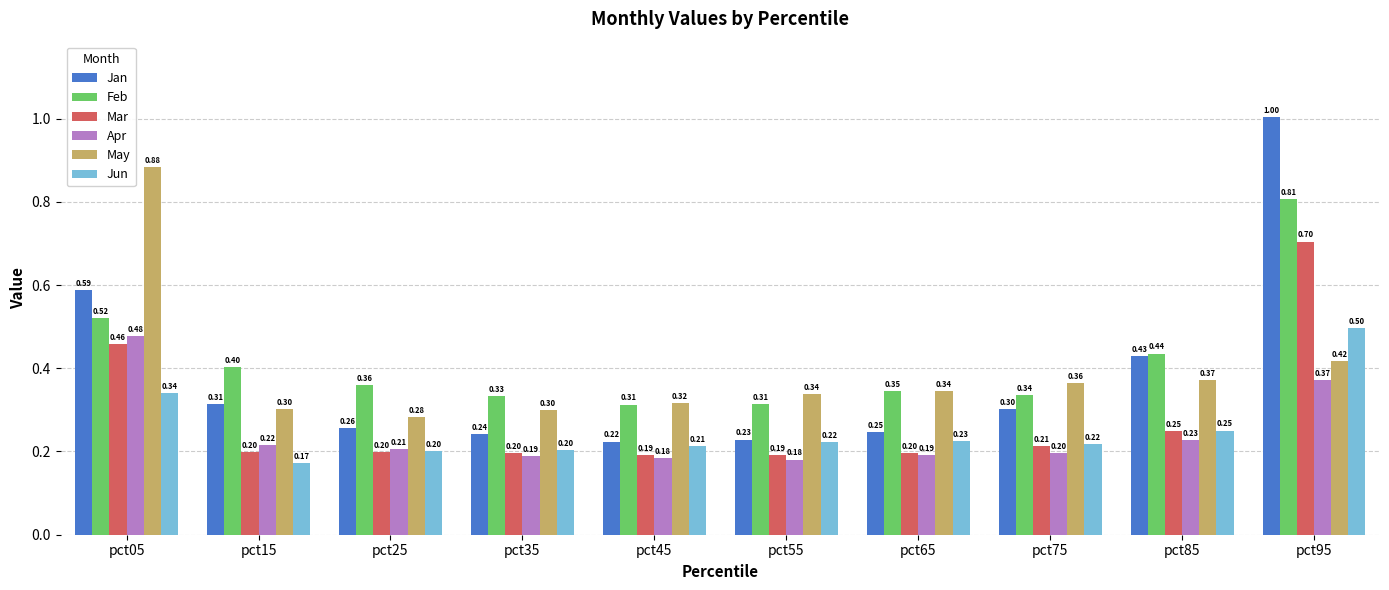

Is the value of Apr at pct35 greater than the value of Jun at pct05?

No